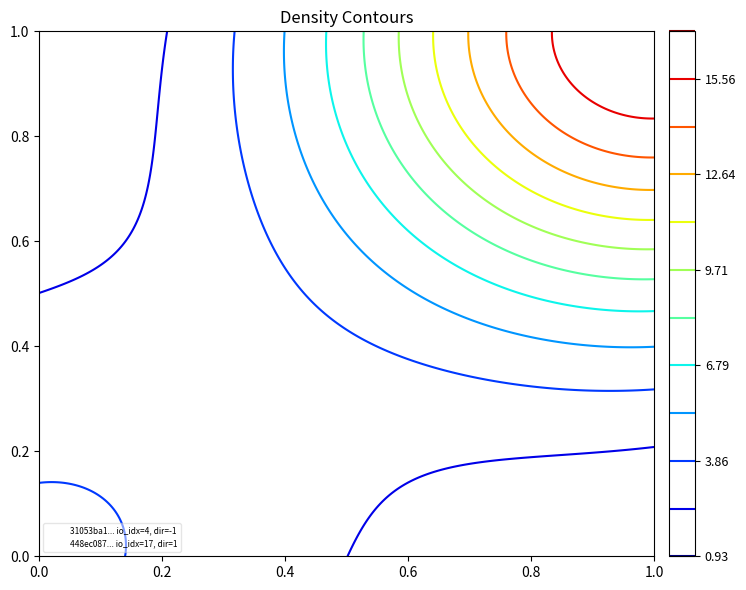

What value does the 31053ba157c4ce5378b575eb2ffa3dd6231ac6a series have at io_index?

4